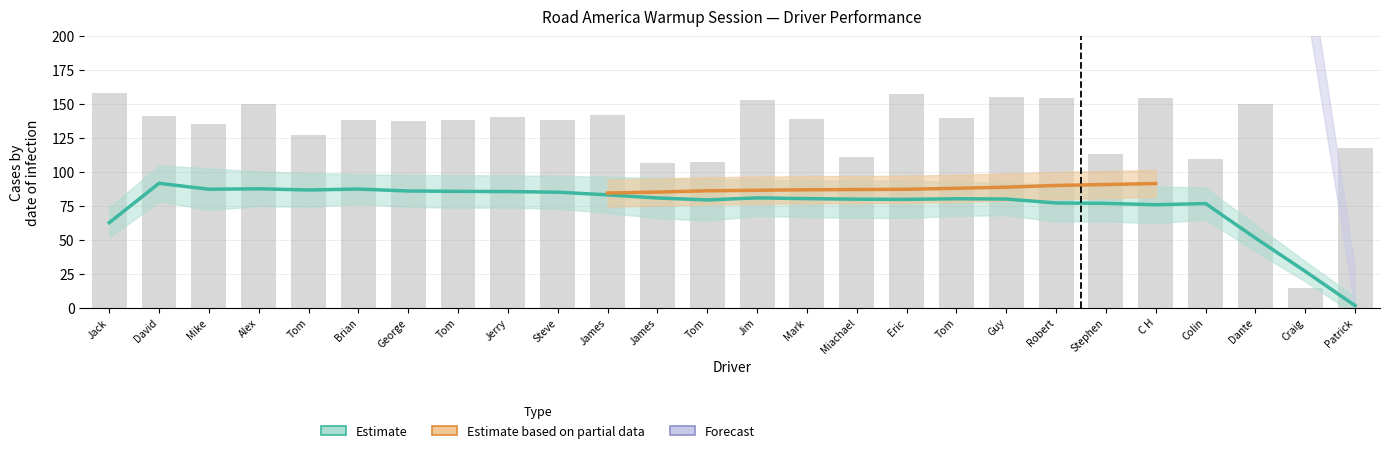

Approximately how many times larger is the value at Alex compared to Mark?

1.1